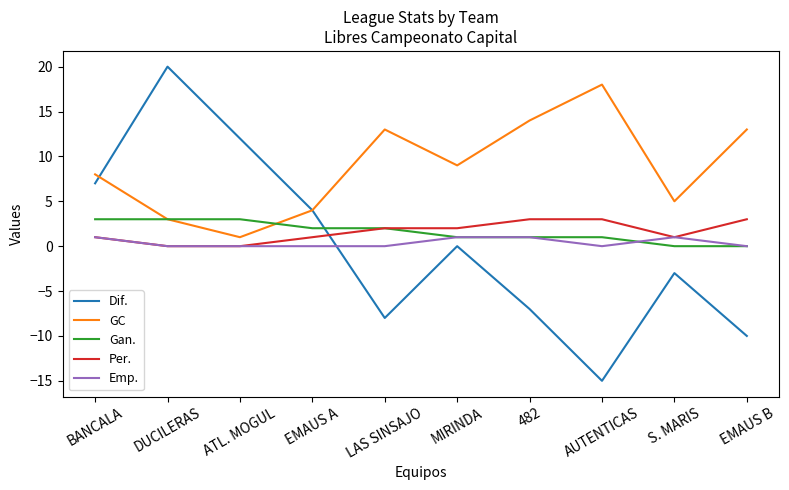

What is the difference between the second highest and second lowest values in the GC series?

11